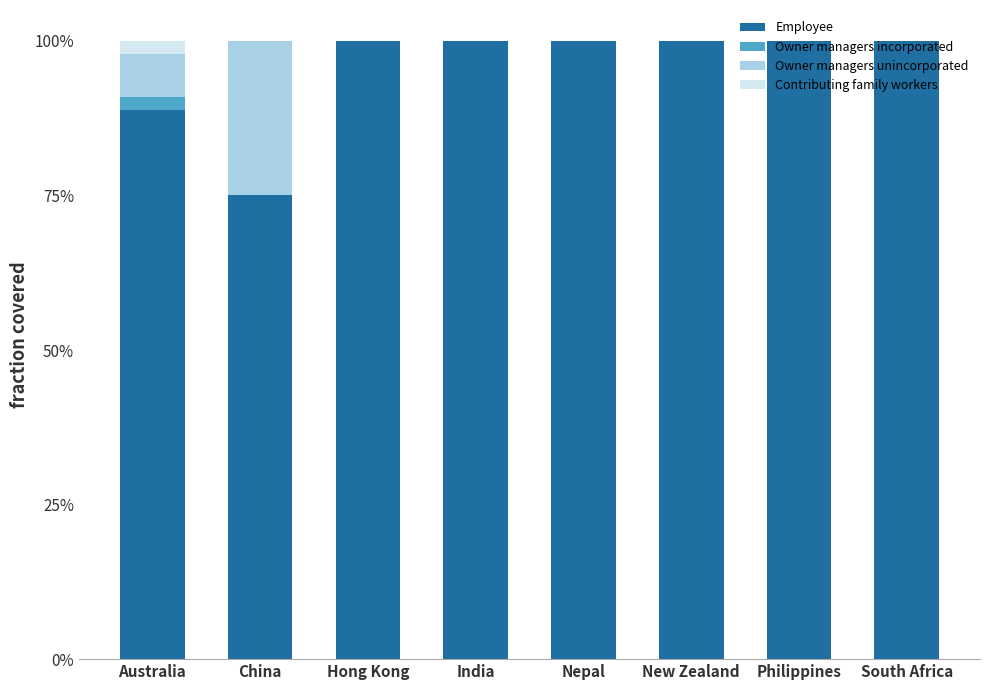

Count the Owner managers incorporated values in the range 0 to 1.

8